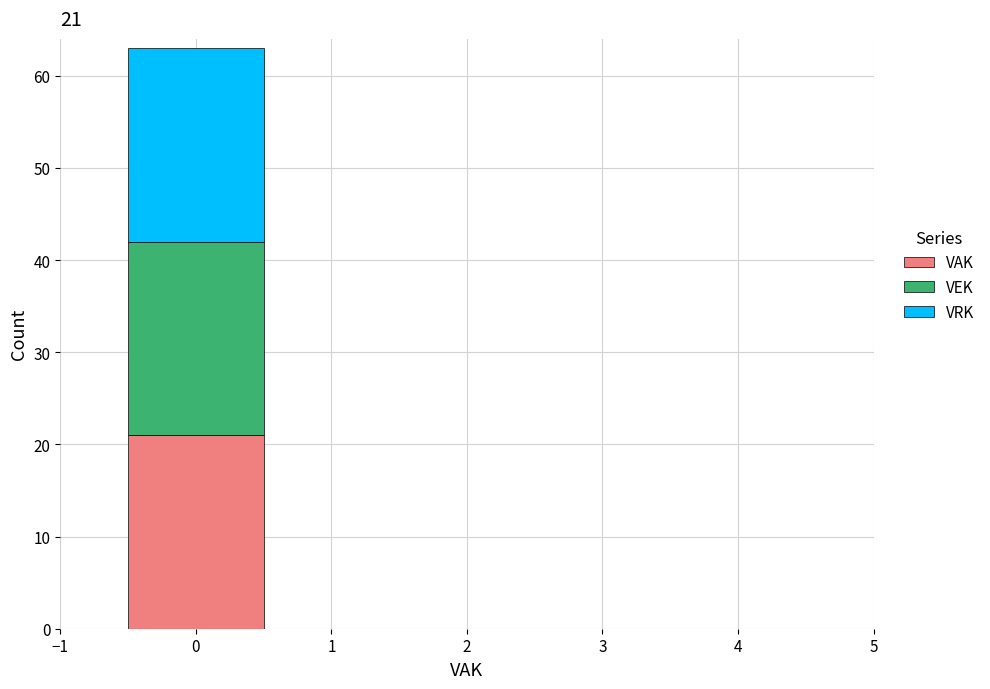

Which range on the x-axis has the tallest stacked bar (by total height)?

-0.5 to 0.5